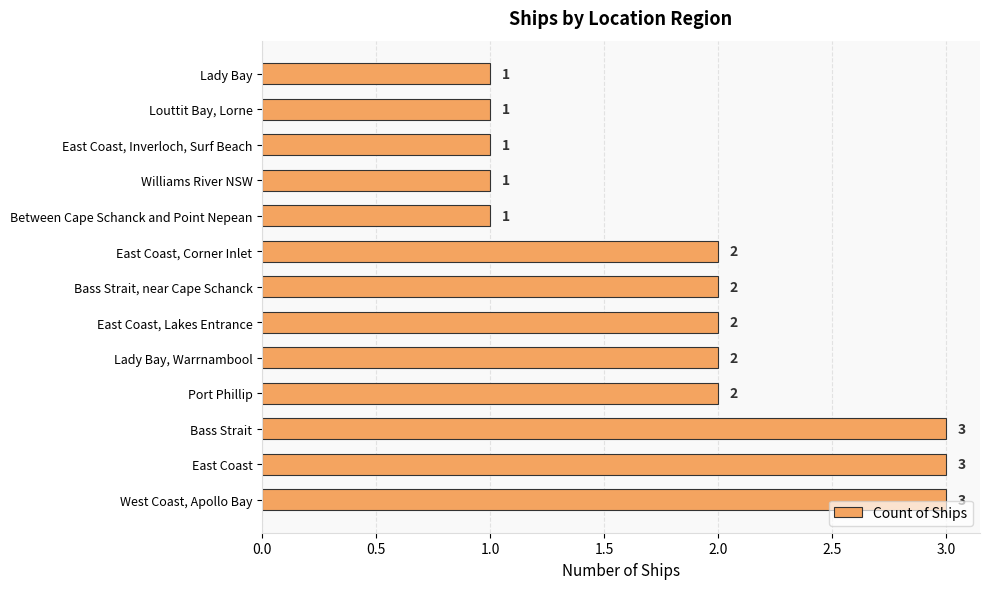

What is the greatest value displayed?

3